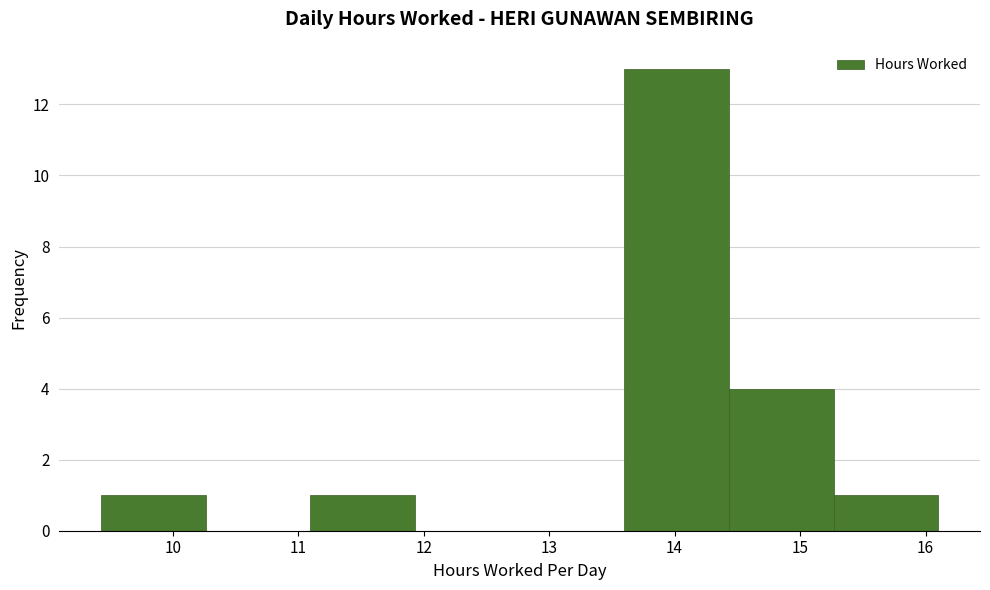

Reading left to right, list every bar in this chart as the range it spans on the x-axis followed by its height. Neither the bar edges nor the heights are printed on the chart, so give them approximately, as read against the axes.

9.4 to 10.3: 1
10.3 to 11.1: 0
11.1 to 11.9: 1
11.9 to 12.8: 0
12.8 to 13.6: 0
13.6 to 14.4: 13
14.4 to 15.3: 4
15.3 to 16.1: 1